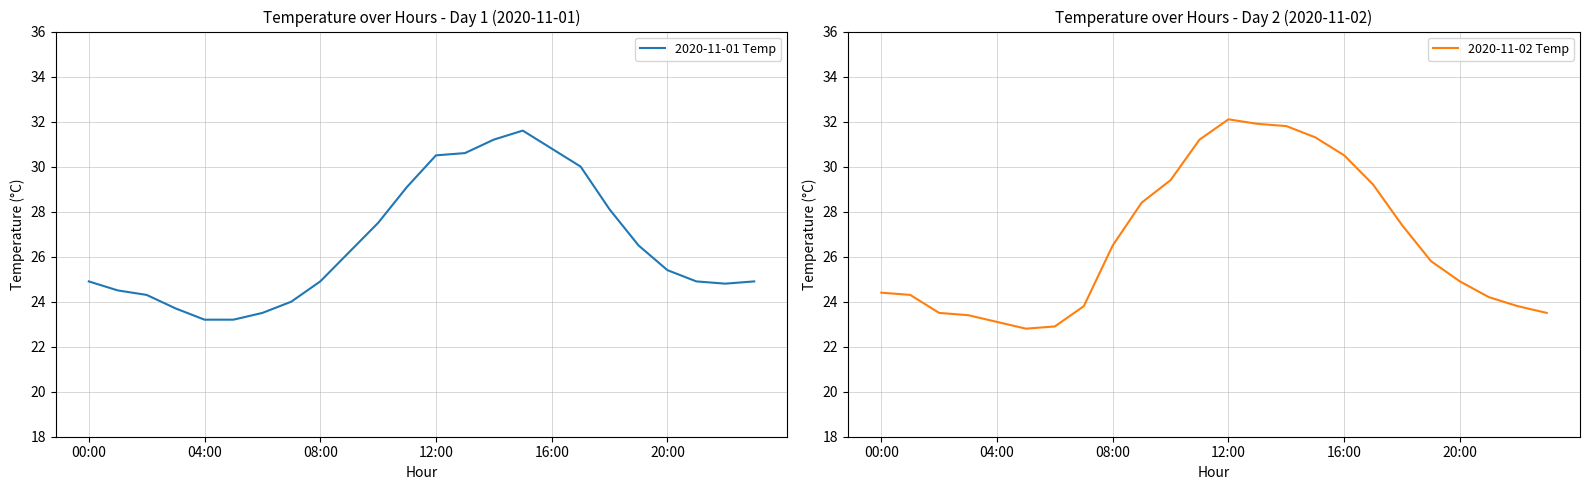

What are all the series names shown in the legend?

2020-11-01 Temp, 2020-11-02 Temp